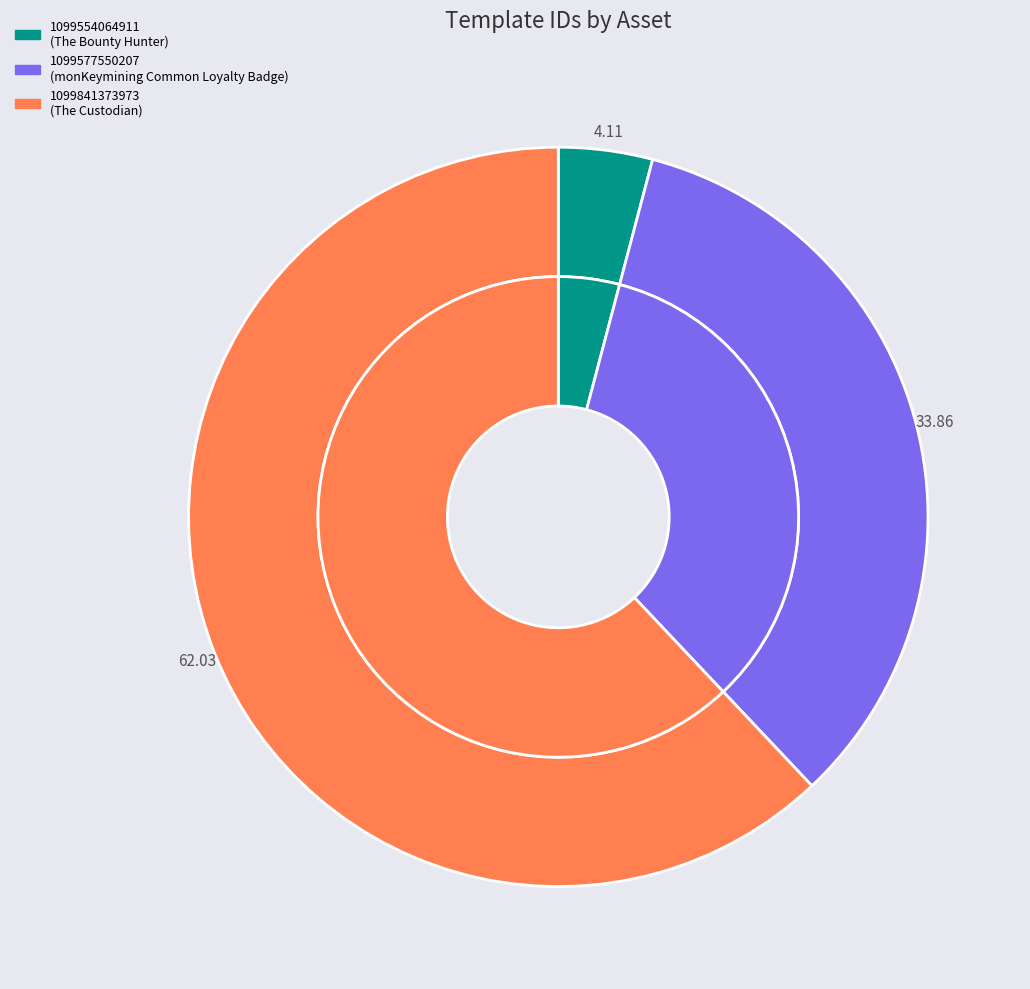

Does any single category account for the majority?

Yes